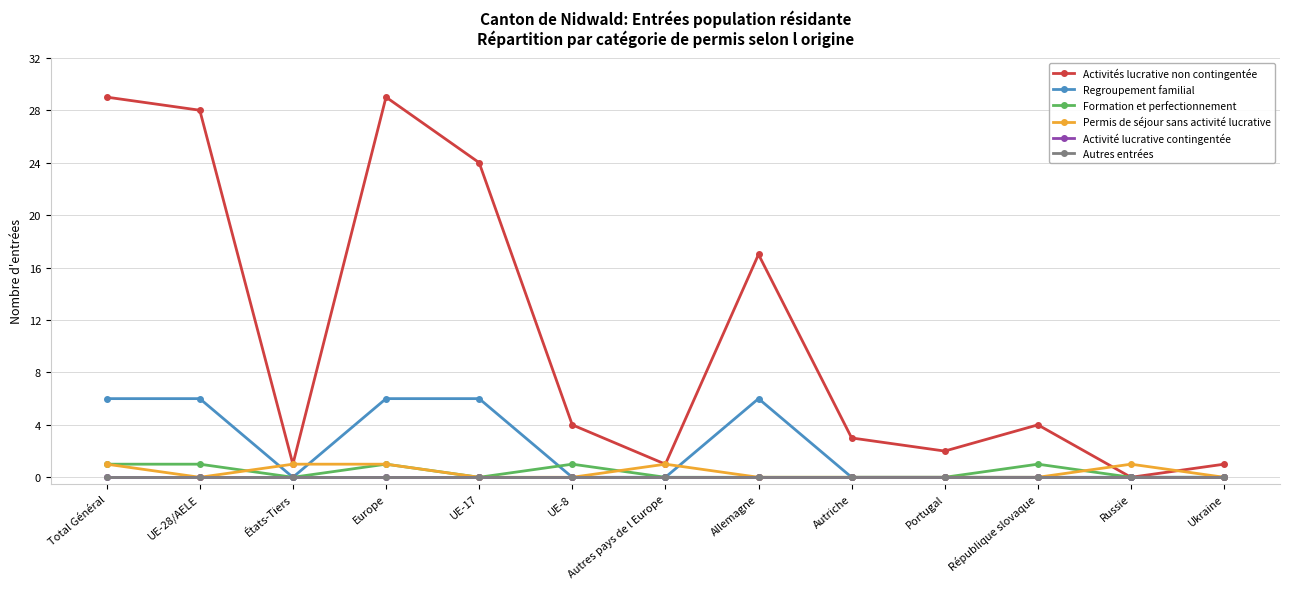

Is this an area chart (filled region under the line)?

No